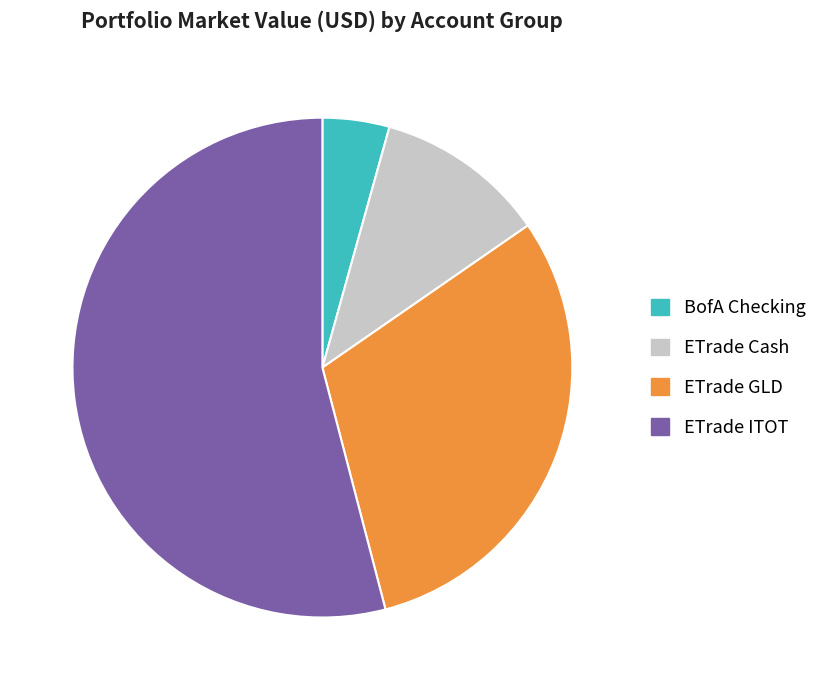

The BofA Checking slice represents 4% of the pie. True or false?

True